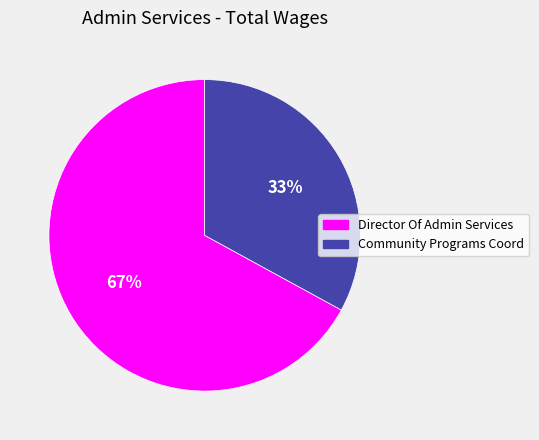

To the nearest percent, what is the average slice percentage?

50%